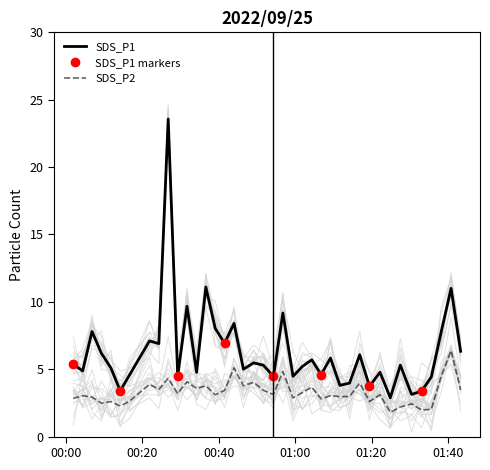

Where is SDS_P1 nearest to the value 13?

2022/09/25 00:36:40